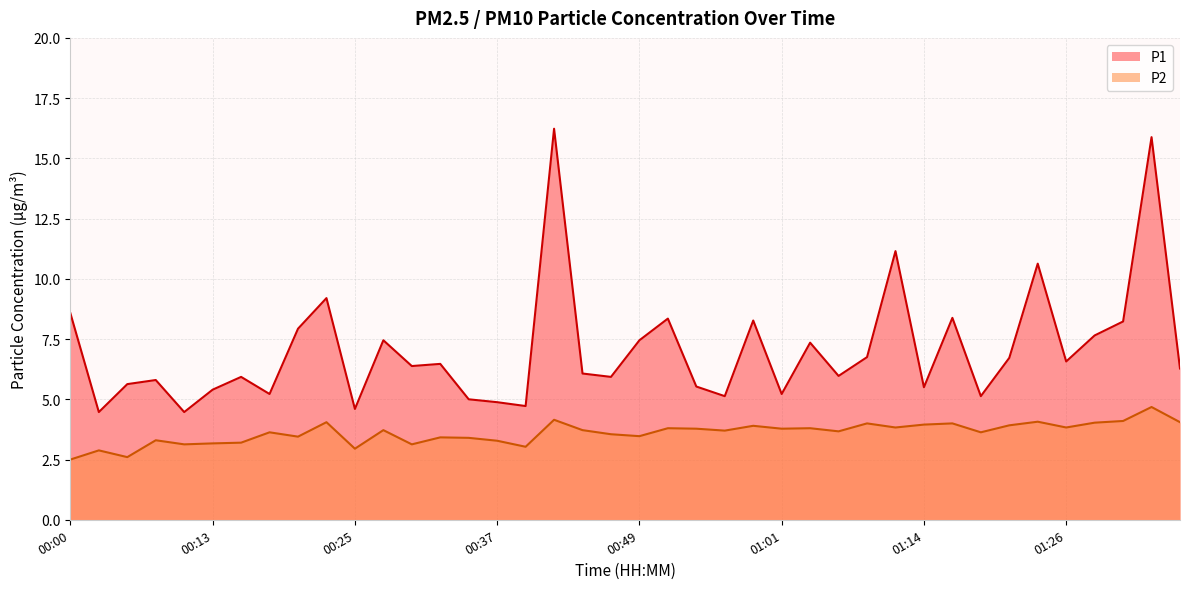

How many interior local valleys does the P2 series have?

13